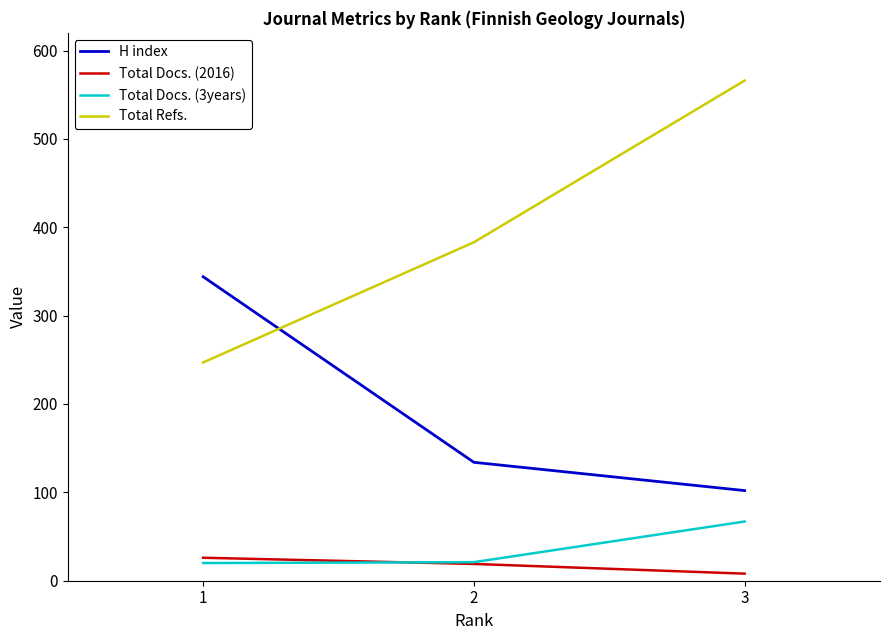

Read the H index value at 3, to the nearest 50.

100